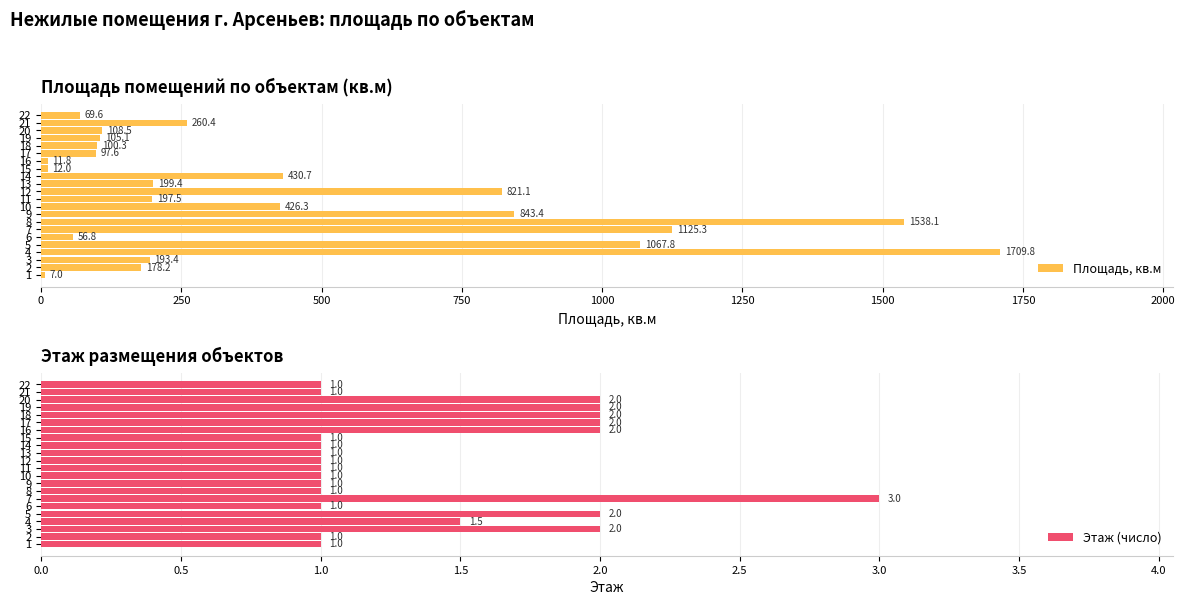

Reading left to right, transcribe all the data shown in this chart.

Площадь, кв.м: 7.0	178.2	193.4	1709.8	1067.8	56.8	1125.3	1538.1	843.4	426.3	197.5	821.1	199.4	430.7	12.0	11.8	97.6	100.3	105.1	108.5	260.4	69.6
Этаж (число): 1.0	1.0	2.0	1.5	2.0	1.0	3.0	1.0	1.0	1.0	1.0	1.0	1.0	1.0	1.0	2.0	2.0	2.0	2.0	2.0	1.0	1.0